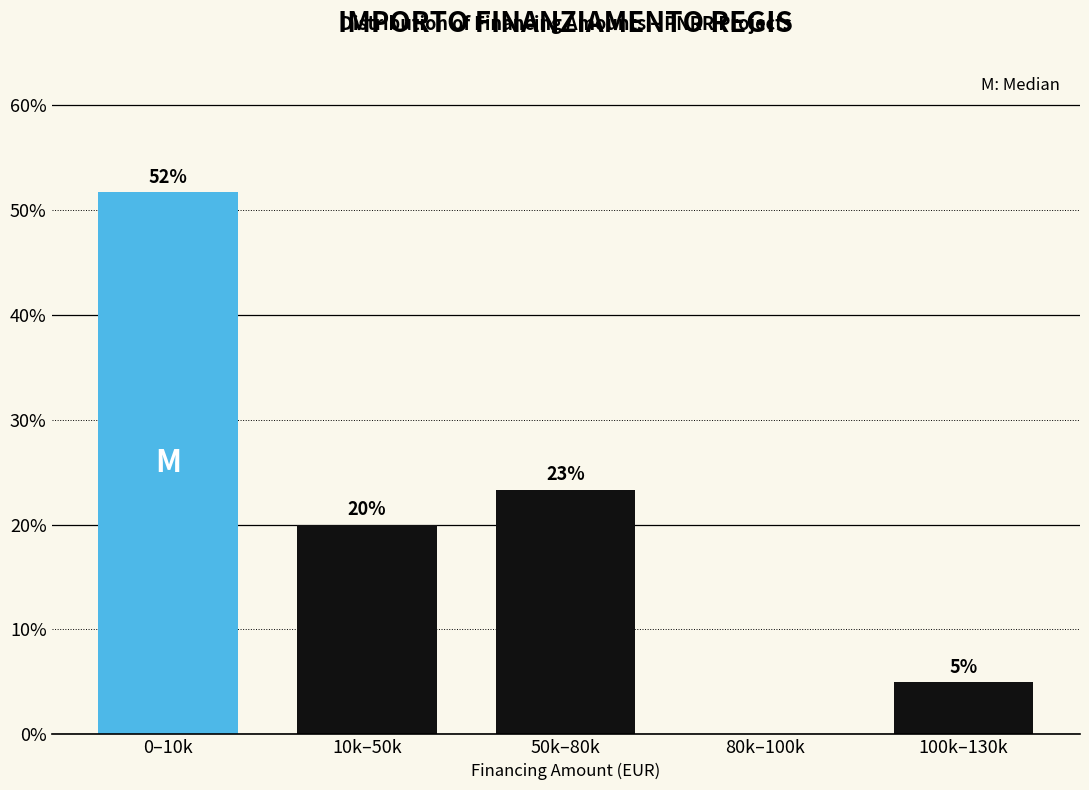

Which has a higher value, 100k–130k or 50k–80k?

50k–80k